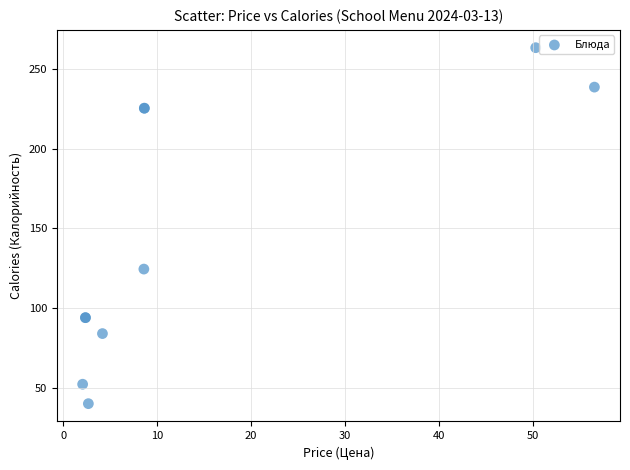

What Y value in the scatter plot is closest to 151?

124.5